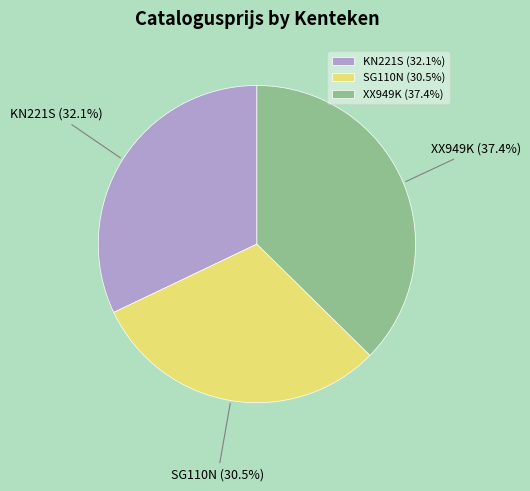

Count the number of slices in the pie.

3